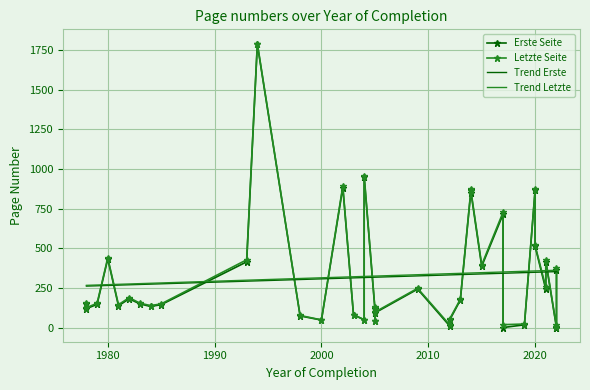

What is the highest value of the Trend Letzte series?

361.9